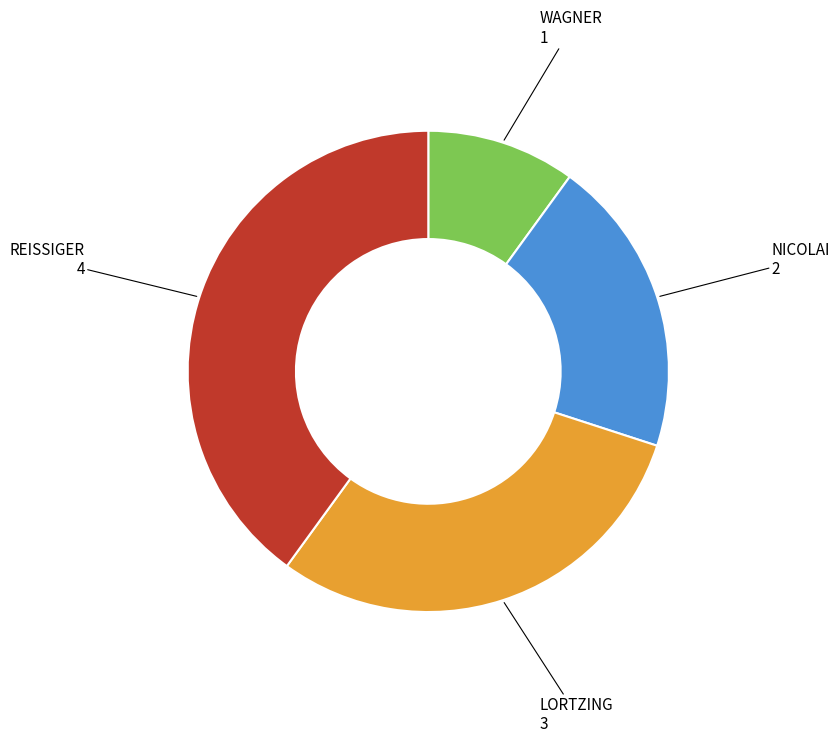

Does WAGNER account for over 50% of the chart?

No